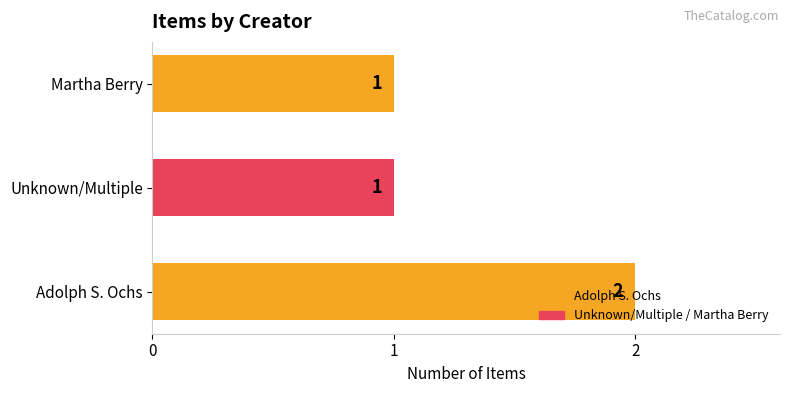

Which has a higher value, Adolph S. Ochs or Unknown/Multiple?

Adolph S. Ochs